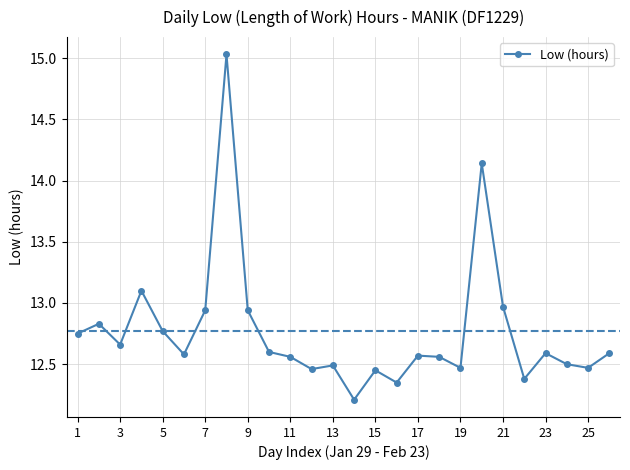

True or false: the data has more than 1 interior local peaks.

True